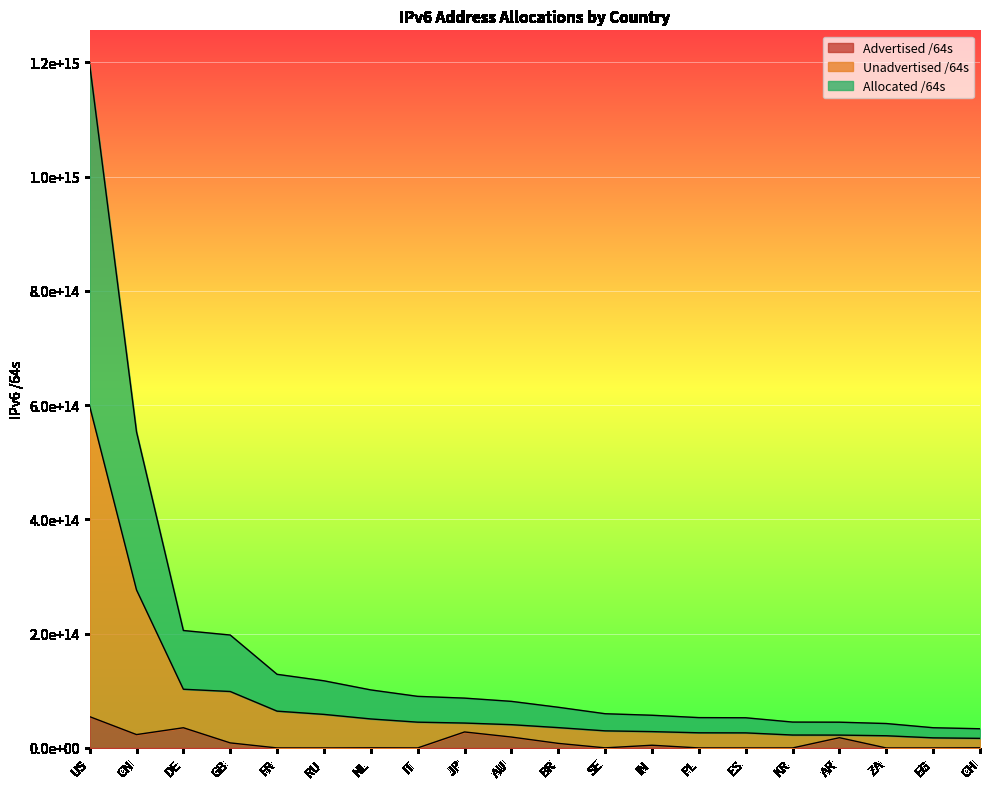

What is the average value of the Unadvertised /64s series?

81420858753024